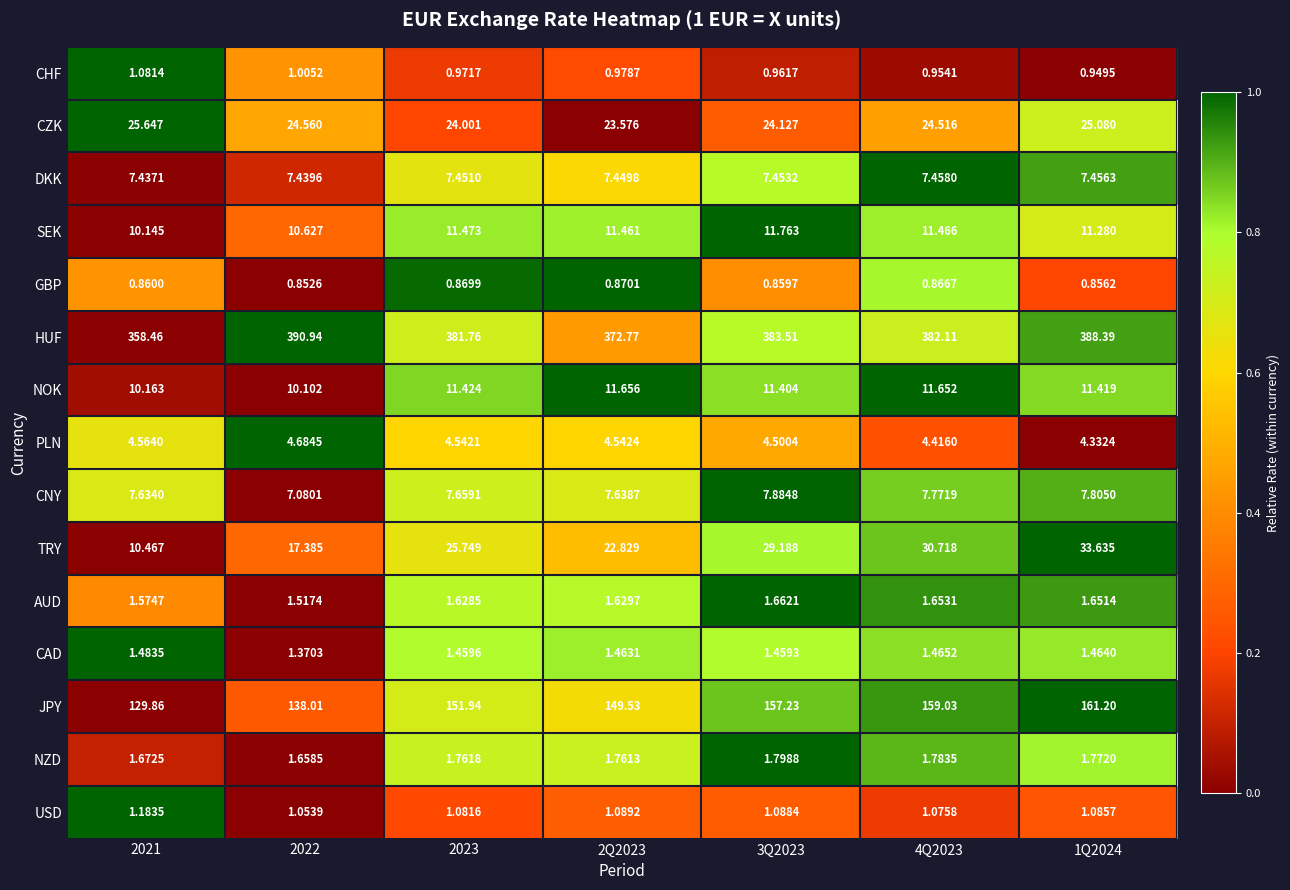

Which series has the largest range (max minus min)?

HUF